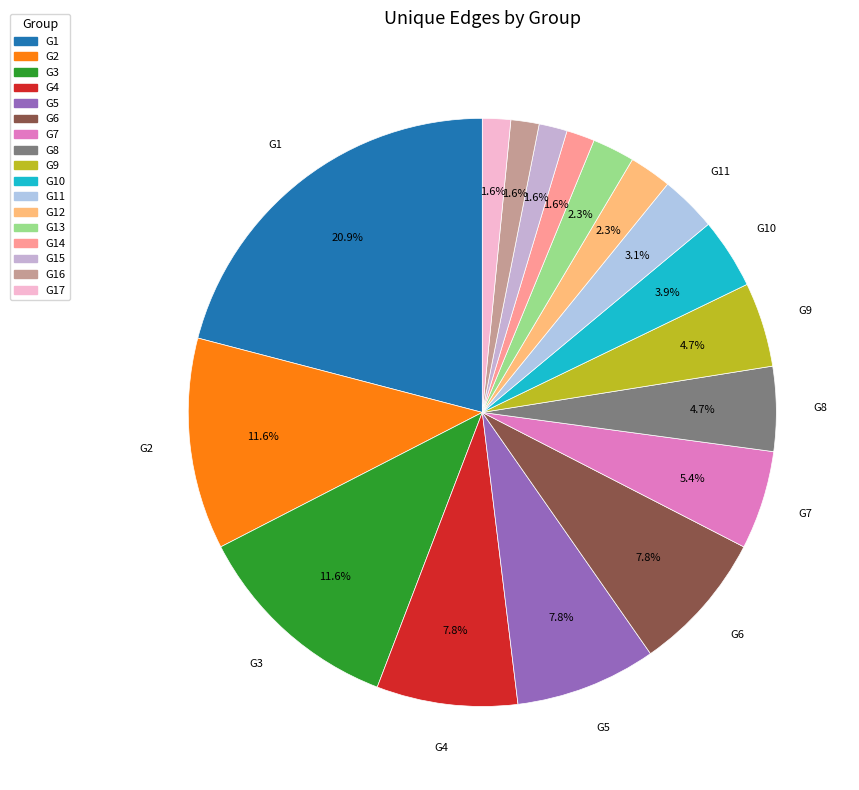

True or false: G2 accounts for 12% of the total.

True